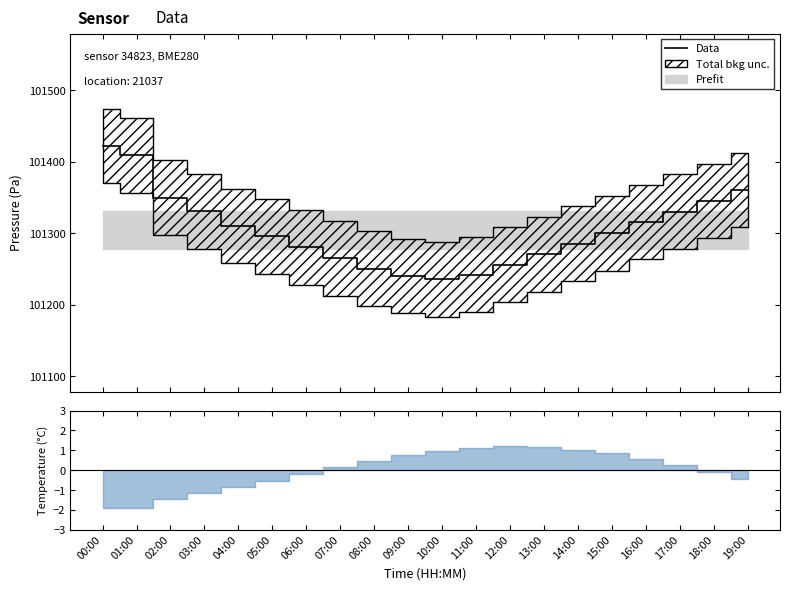

Where does the data first go above 101300?

00:00